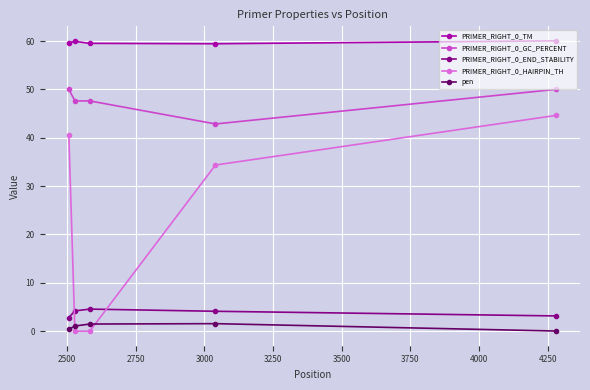

How many values in the pen series exceed 1?

3